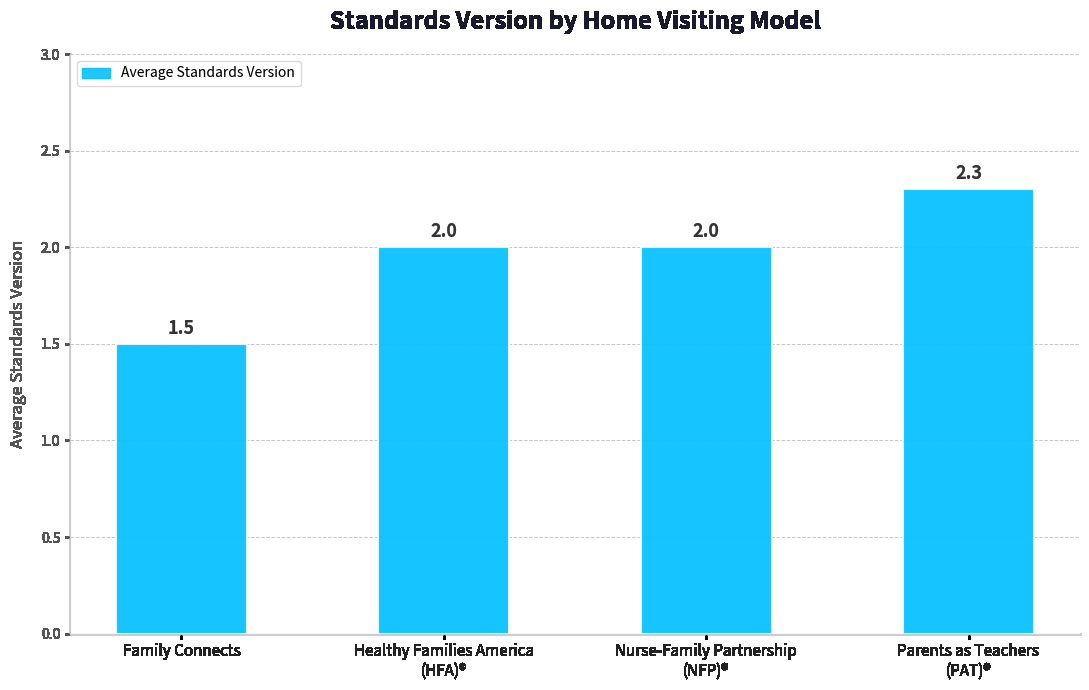

How many data points are less than 2?

1